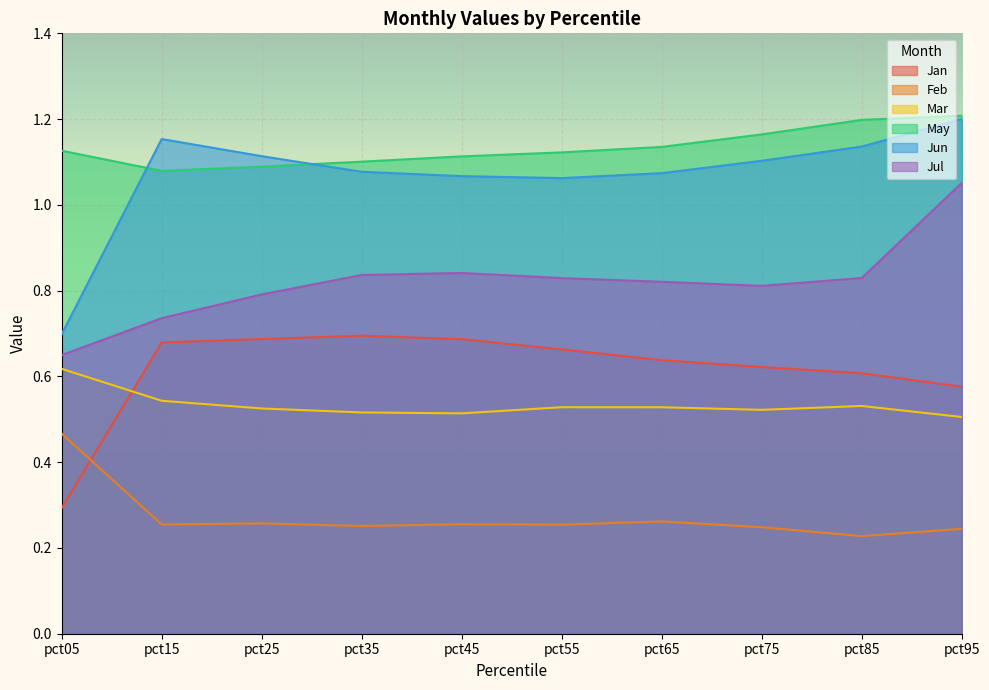

Reading left to right, list all the values displayed in this chart.

Jan: pct05=0.3	pct15=0.7	pct25=0.7	pct35=0.7	pct45=0.7	pct55=0.7	pct65=0.6	pct75=0.6	pct85=0.6	pct95=0.6
Feb: pct05=0.5	pct15=0.3	pct25=0.3	pct35=0.3	pct45=0.3	pct55=0.3	pct65=0.3	pct75=0.2	pct85=0.2	pct95=0.2
Mar: pct05=0.6	pct15=0.5	pct25=0.5	pct35=0.5	pct45=0.5	pct55=0.5	pct65=0.5	pct75=0.5	pct85=0.5	pct95=0.5
May: pct05=1.1	pct15=1.1	pct25=1.1	pct35=1.1	pct45=1.1	pct55=1.1	pct65=1.1	pct75=1.2	pct85=1.2	pct95=1.2
Jun: pct05=0.7	pct15=1.2	pct25=1.1	pct35=1.1	pct45=1.1	pct55=1.1	pct65=1.1	pct75=1.1	pct85=1.1	pct95=1.2
Jul: pct05=0.6	pct15=0.7	pct25=0.8	pct35=0.8	pct45=0.8	pct55=0.8	pct65=0.8	pct75=0.8	pct85=0.8	pct95=1.1